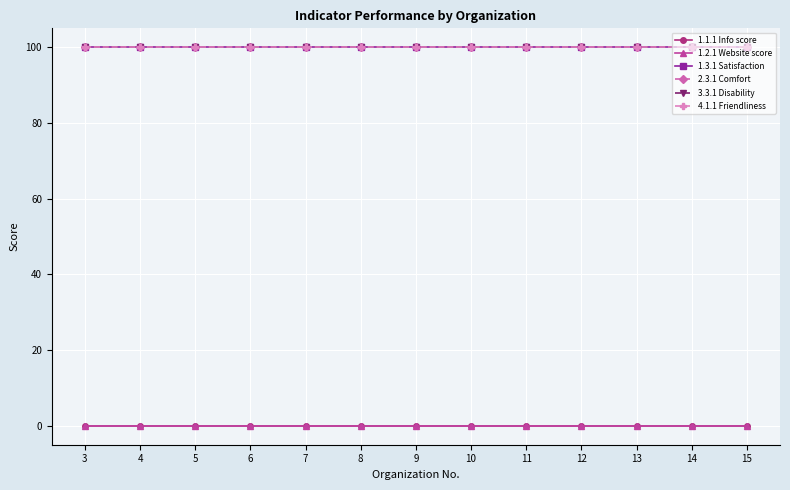

What is the maximum value for 1.3.1 Satisfaction?

100